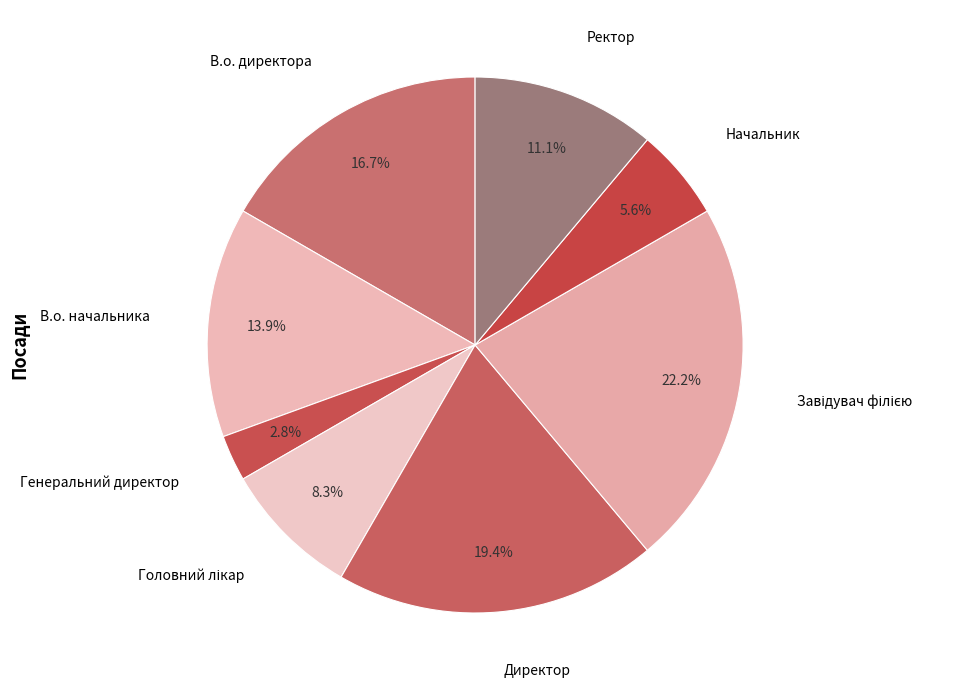

How many segments does this pie chart have?

8